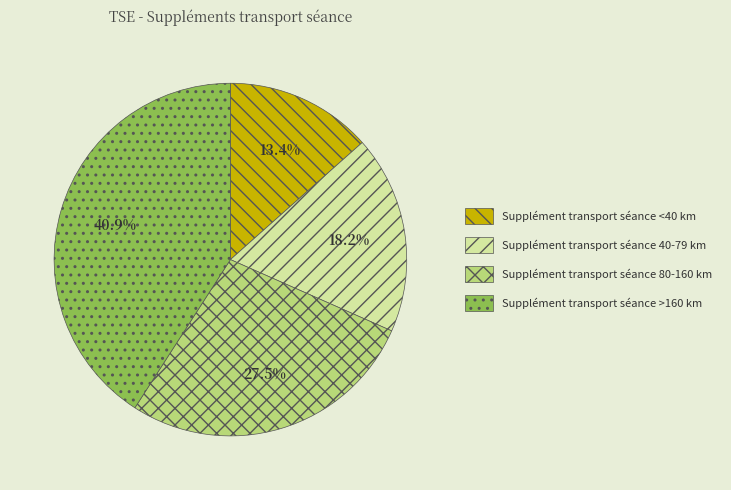

Does Supplément transport séance 80-160 km account for over 50% of the chart?

No